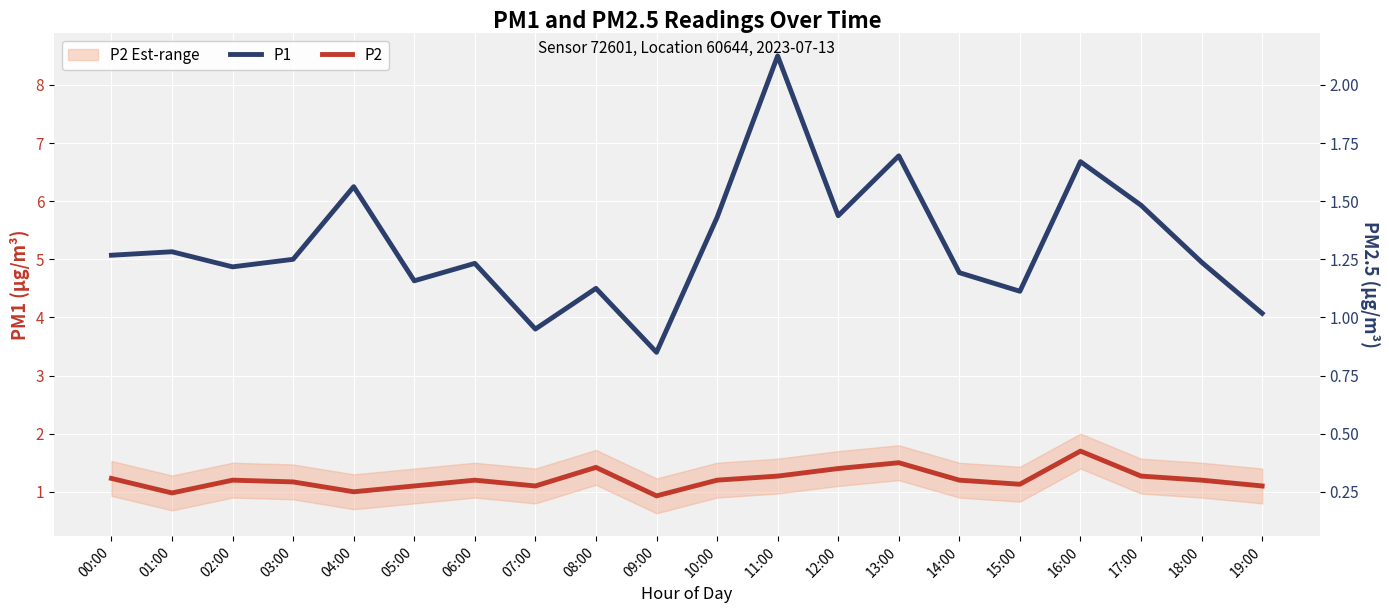

Where does the P1 series first go above 5?

00:00